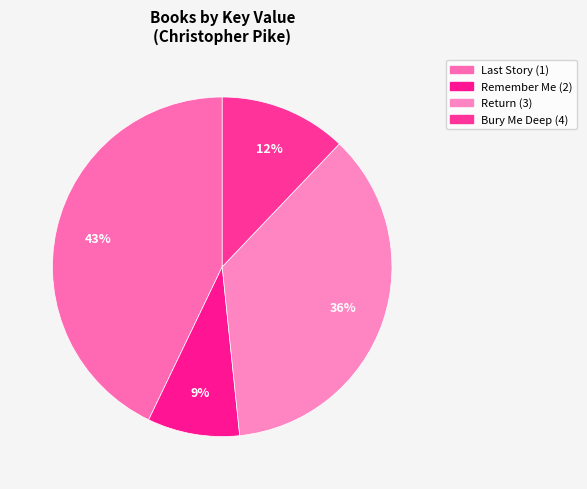

Is there a majority slice in this chart?

No